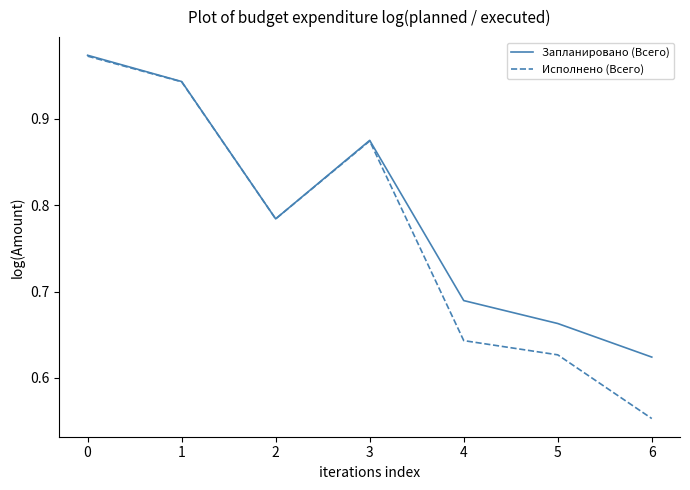

True or false: Запланировано (Всего) has a value of 1.0 at 5.

False